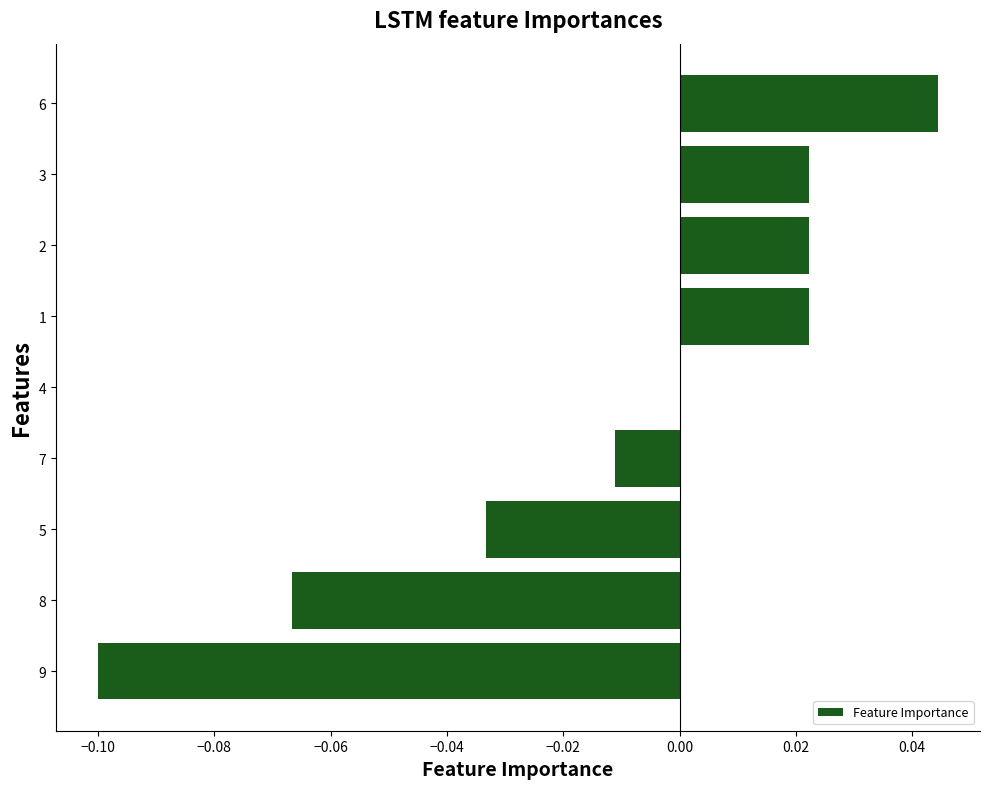

Which label corresponds to the largest value in the chart?

6